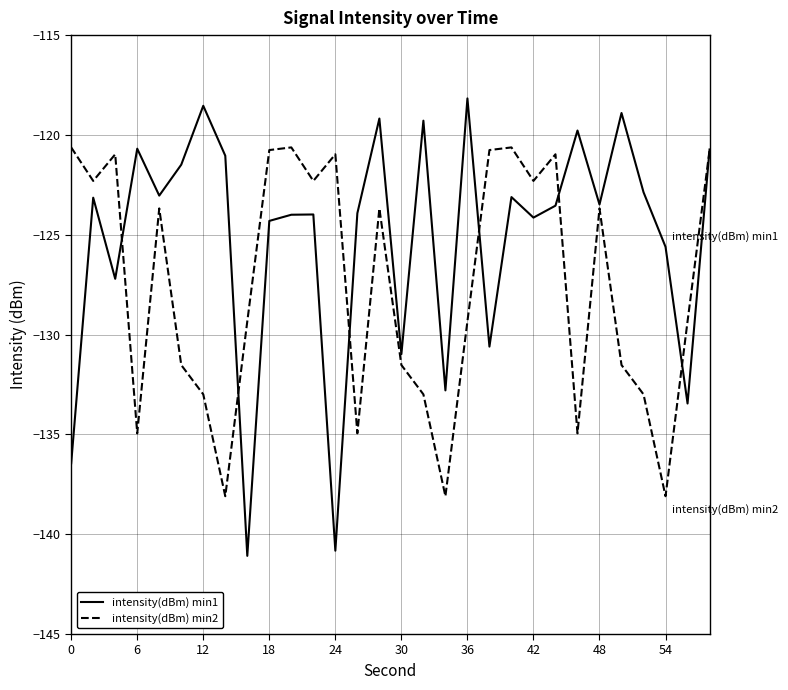

What is the average value of the intensity(dBm) min2 series?

-127.5